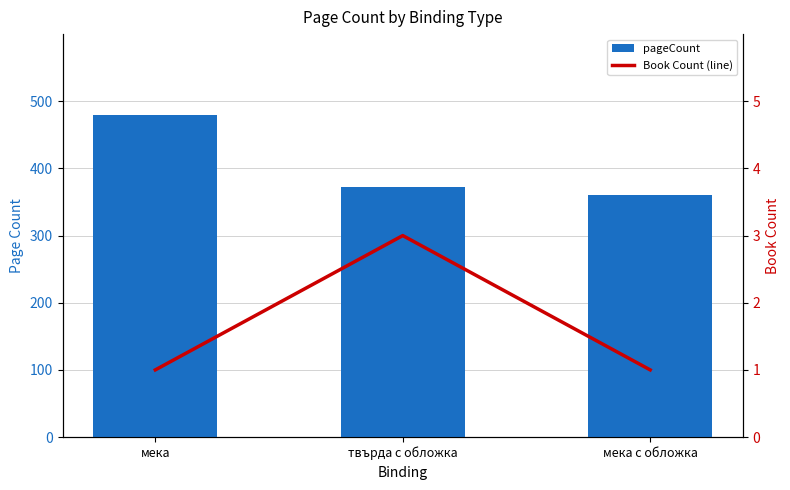

How many distinct data groups are displayed?

2